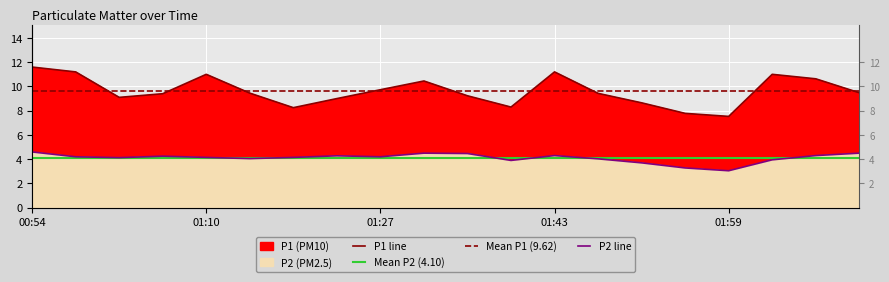

What is the sum of all P2 values?

82.0